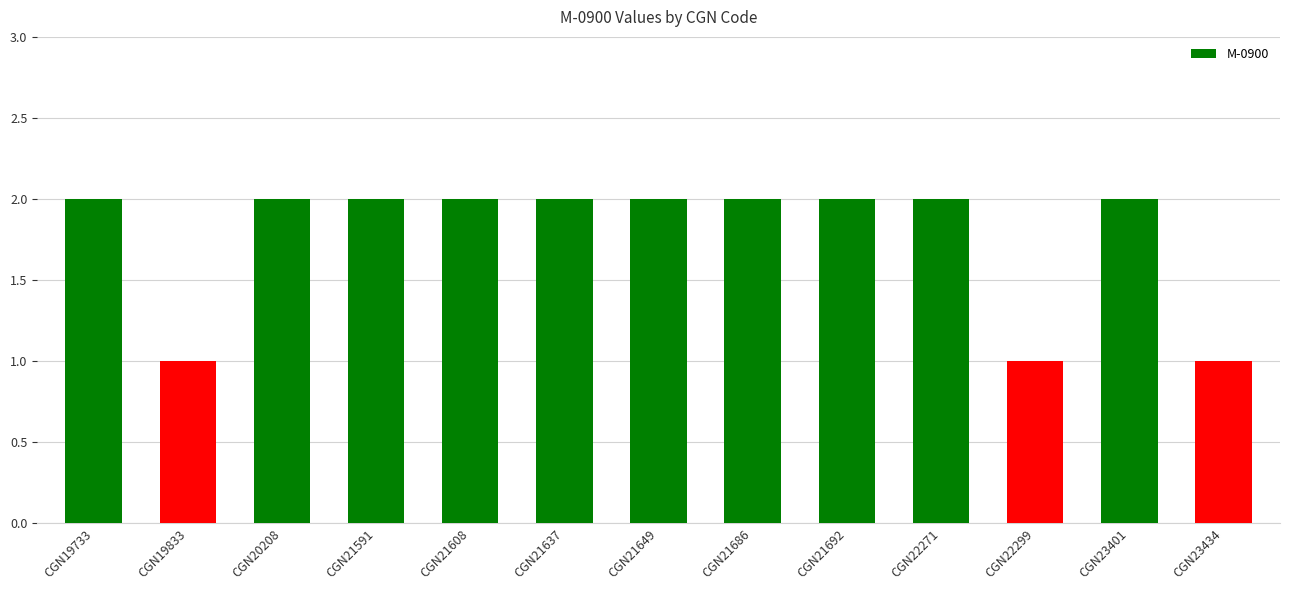

What is the value of the 9th bar from the left?

2